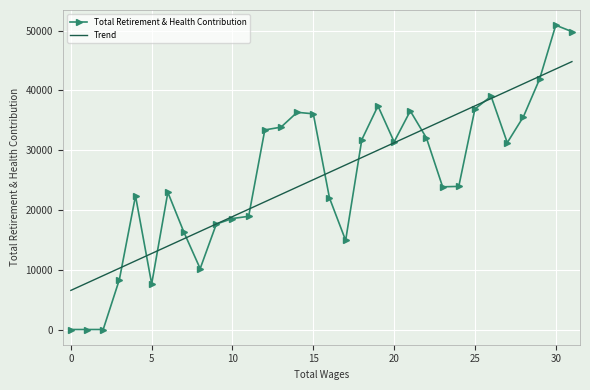

What is the highest value of the Total Retirement & Health Contribution series?

50913.0